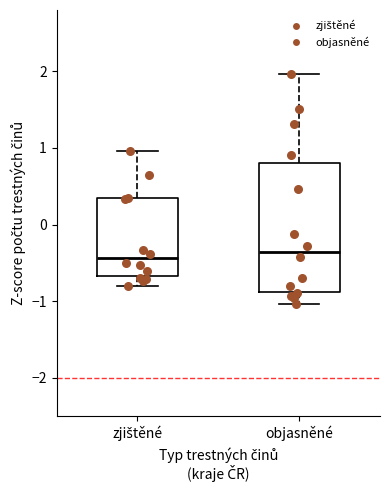

Reading left to right, transcribe this box plot: for each box, give where its median line is, the range the box spans, and where its two whiskers end, as read against the y-axis. The values are not printed on the chart, so give them approximately, as read against the axis.

zjištěné: median -0.4, box -0.7 to 0.3, whiskers -0.8 to 1.0
objasněné: median -0.4, box -0.9 to 0.8, whiskers -1.0 to 2.0